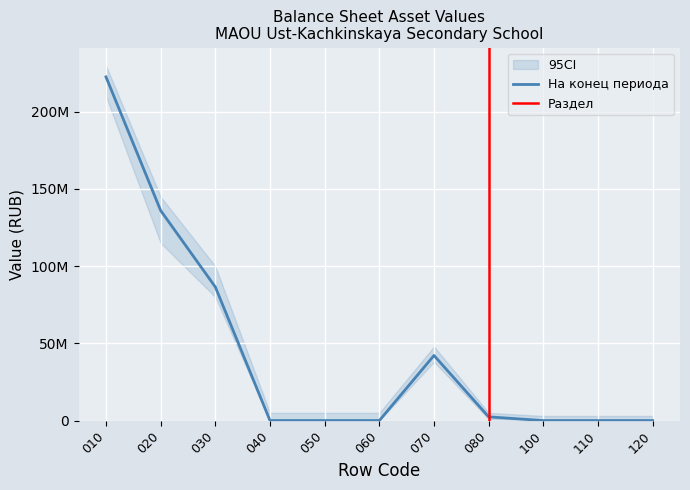

How many values are above zero?

5